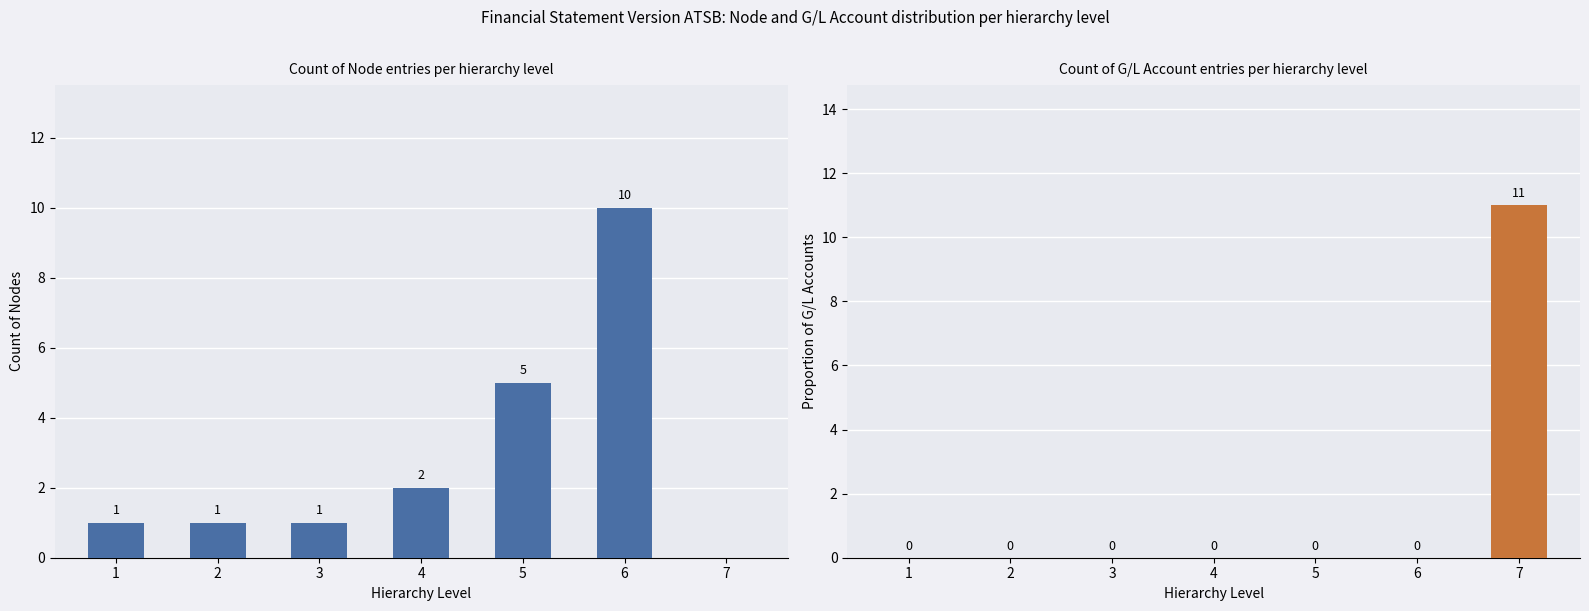

What is the difference between the highest and lowest values at 6?

10